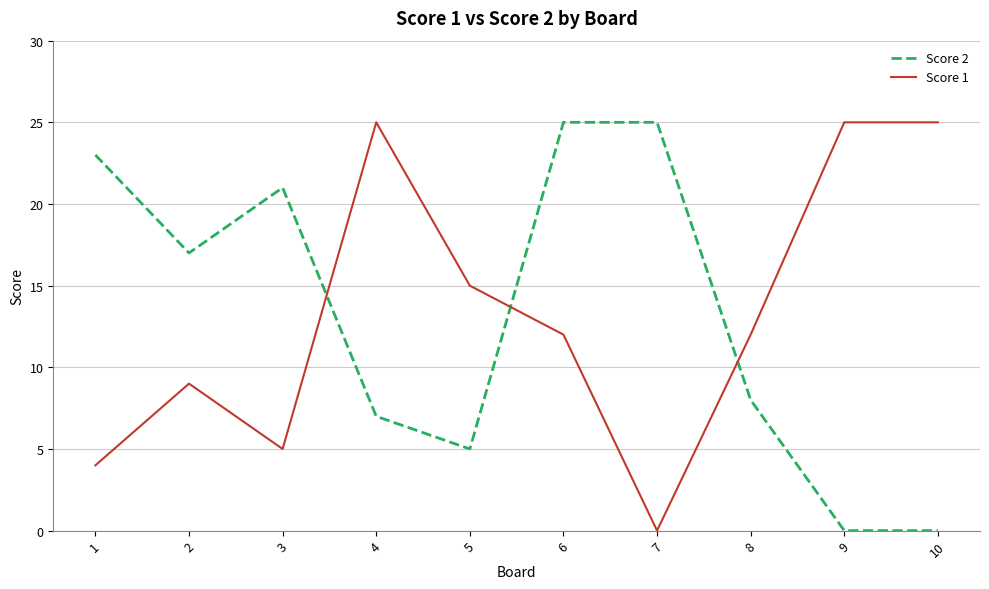

Reading left to right, transcribe all the data shown in this chart.

Score 2: 23	17	21	7	5	25	25	8	0	0
Score 1: 4	9	5	25	15	12	0	12	25	25